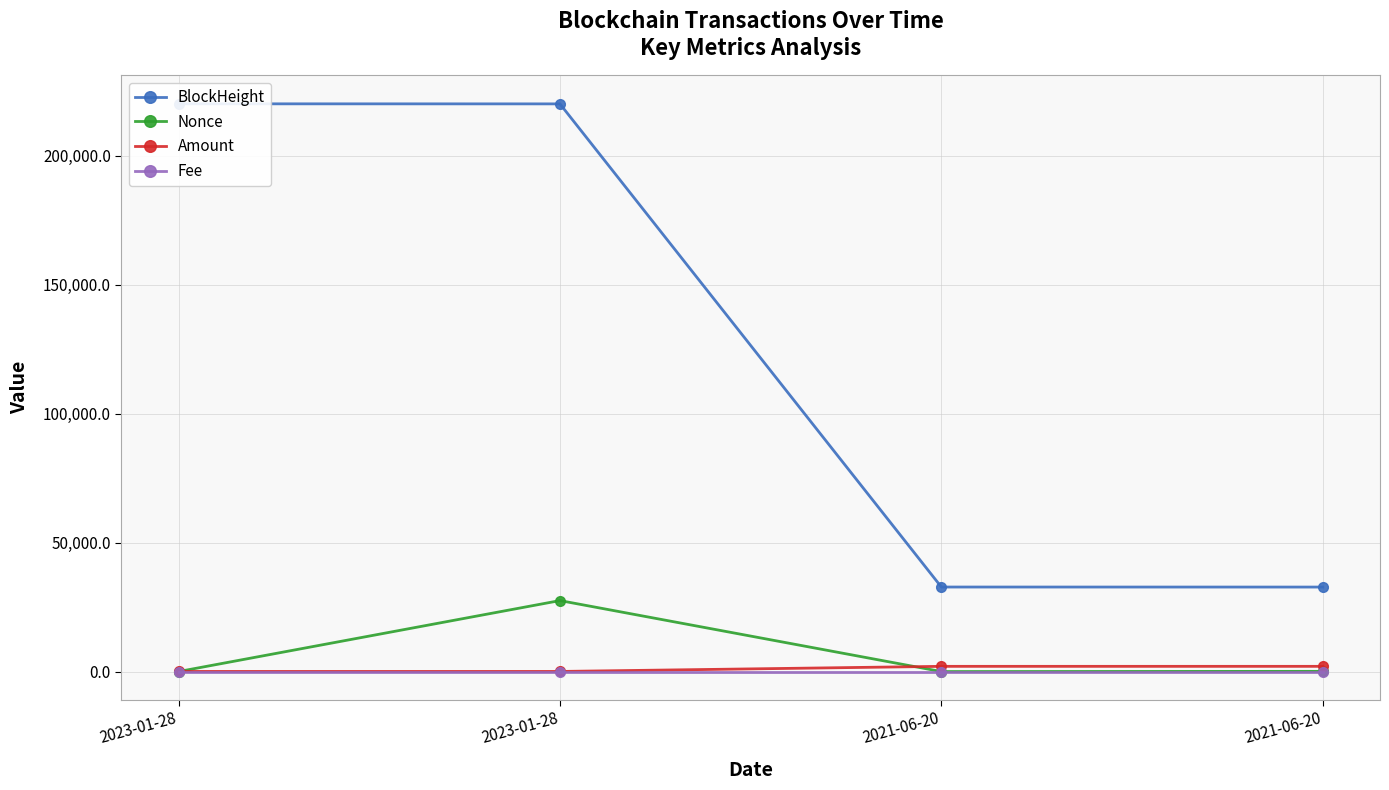

Rank the series at 2023-01-28 from lowest to highest value.

Fee, Nonce, Amount, BlockHeight